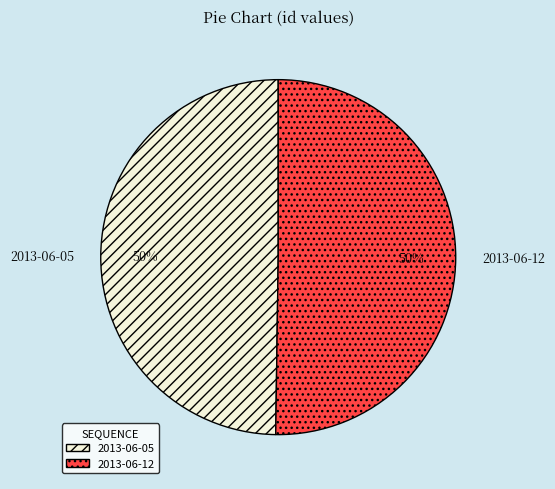

Approximately how many times larger is the value at 2013-06-05 compared to 2013-06-12?

1.0